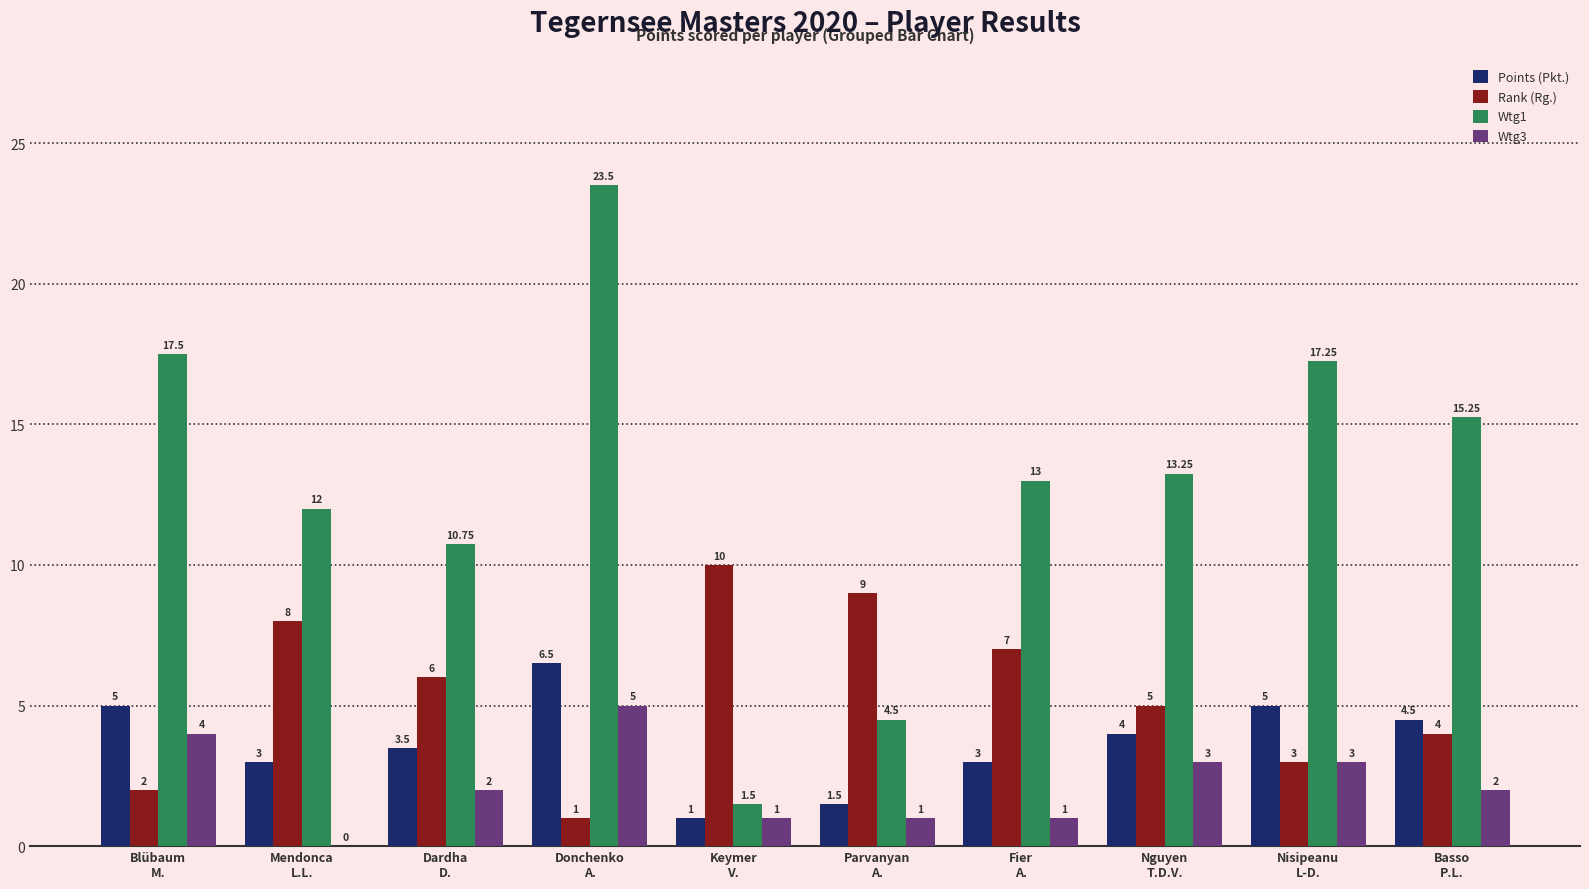

Where is Wtg1 nearest to the value 12?

Mendonca
L.L.